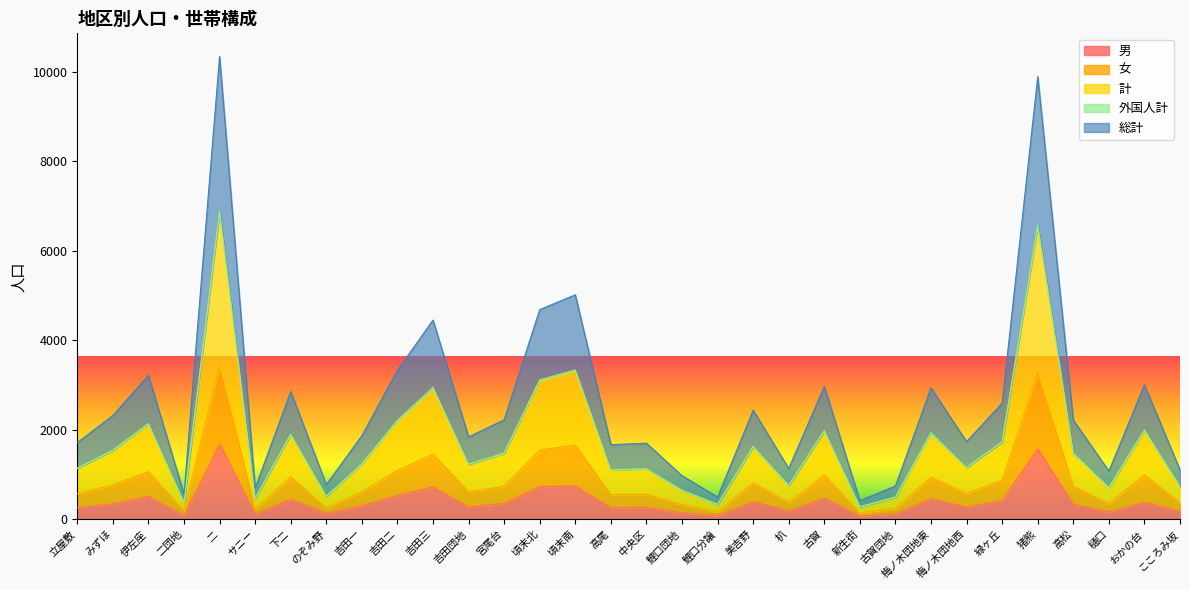

Where does the 女 series first go above 734?

みずほ